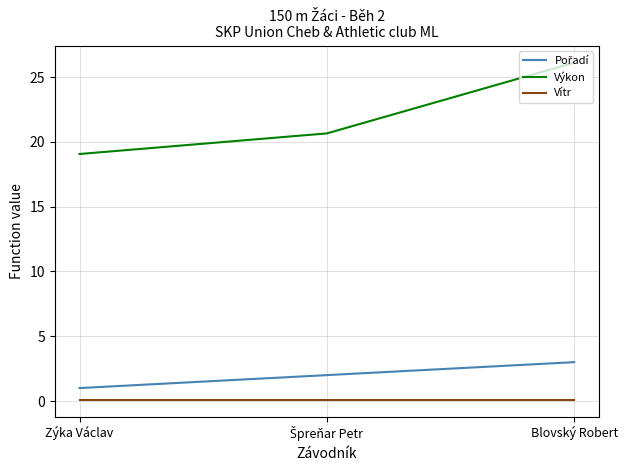

At which category is the sum across all series the highest?

Blovský Robert